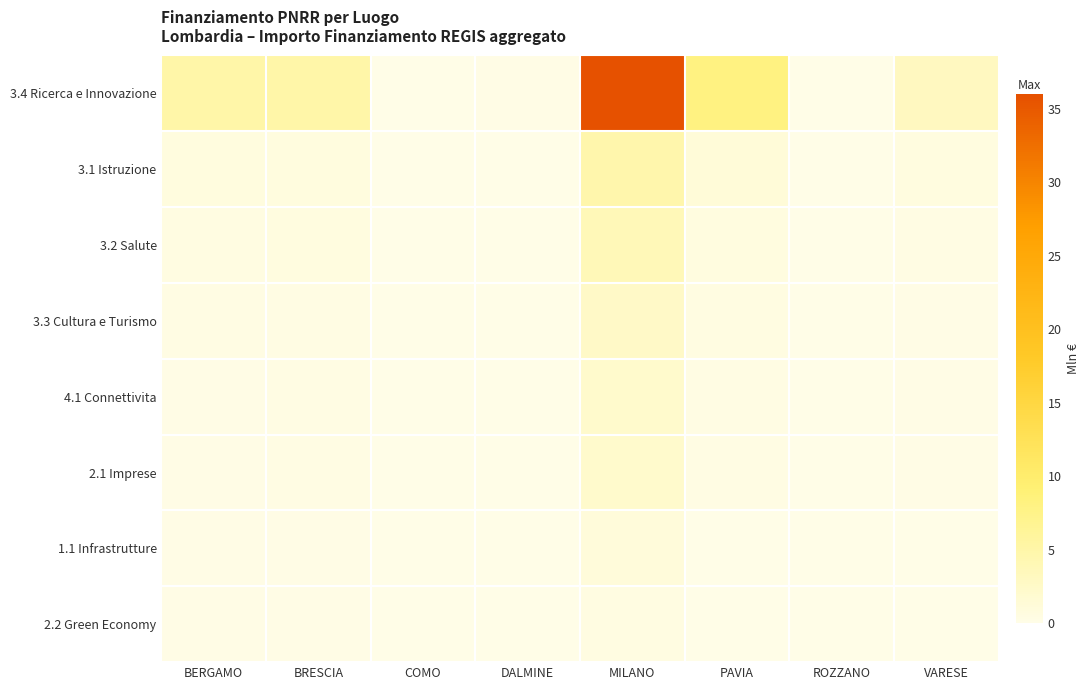

Reading right to left, what are all the values shown in this chart?

3.4 Ricerca e Innovazione: VARESE=3.2	ROZZANO=0.0	PAVIA=8.1	MILANO=36.0	DALMINE=0.2	COMO=0.1	BRESCIA=5.0	BERGAMO=4.9
3.1 Istruzione: VARESE=0.6	ROZZANO=0.0	PAVIA=1.1	MILANO=4.8	DALMINE=0.0	COMO=0.0	BRESCIA=0.8	BERGAMO=0.7
3.2 Salute: VARESE=0.4	ROZZANO=0.0	PAVIA=0.7	MILANO=3.7	DALMINE=0.0	COMO=0.0	BRESCIA=0.6	BERGAMO=0.4
3.3 Cultura e Turismo: VARESE=0.2	ROZZANO=0.0	PAVIA=0.5	MILANO=2.6	DALMINE=0.0	COMO=0.0	BRESCIA=0.4	BERGAMO=0.3
4.1 Connettivita: VARESE=0.1	ROZZANO=0.0	PAVIA=0.3	MILANO=2.1	DALMINE=0.0	COMO=0.0	BRESCIA=0.3	BERGAMO=0.2
2.1 Imprese: VARESE=0.2	ROZZANO=0.0	PAVIA=0.3	MILANO=2.1	DALMINE=0.0	COMO=0.0	BRESCIA=0.3	BERGAMO=0.2
1.1 Infrastrutture: VARESE=0.1	ROZZANO=0.0	PAVIA=0.1	MILANO=1.1	DALMINE=0.0	COMO=0.0	BRESCIA=0.2	BERGAMO=0.1
2.2 Green Economy: VARESE=0.0	ROZZANO=0.0	PAVIA=0.1	MILANO=0.5	DALMINE=0.0	COMO=0.0	BRESCIA=0.2	BERGAMO=0.1